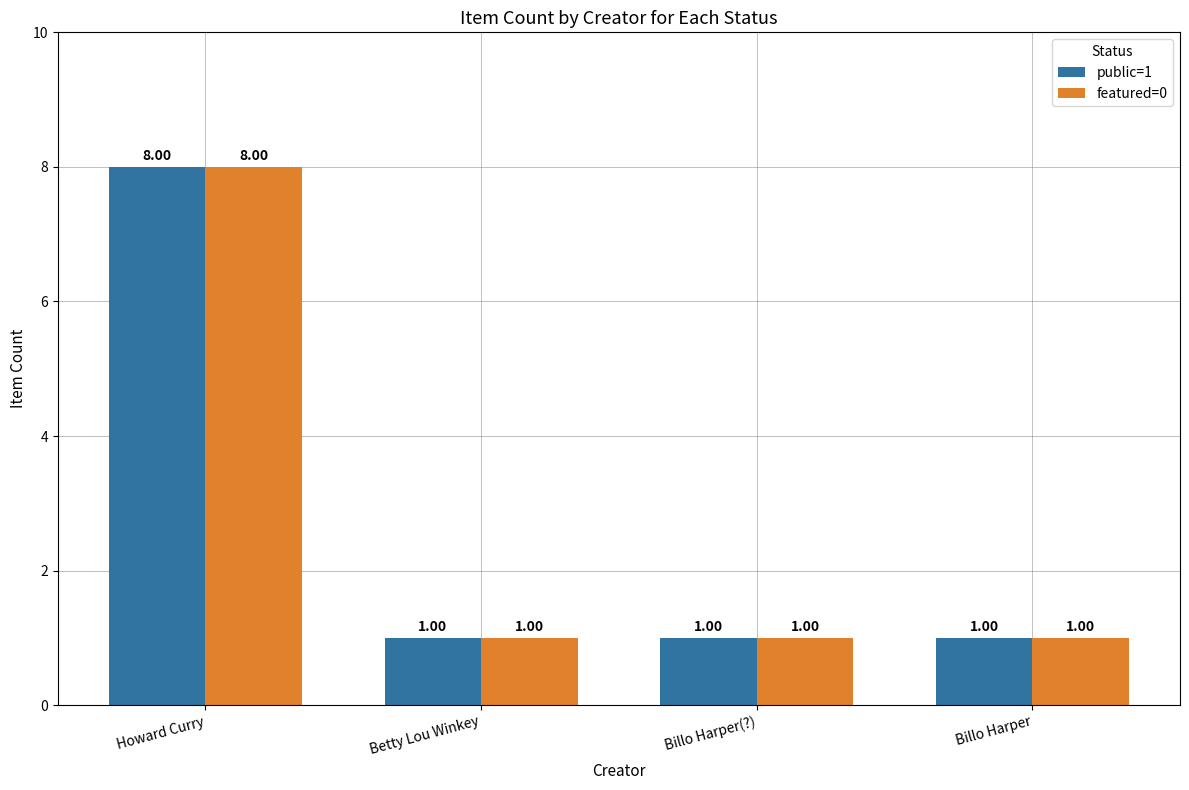

True or false: featured=0 has a value of 1 at Billo Harper.

True